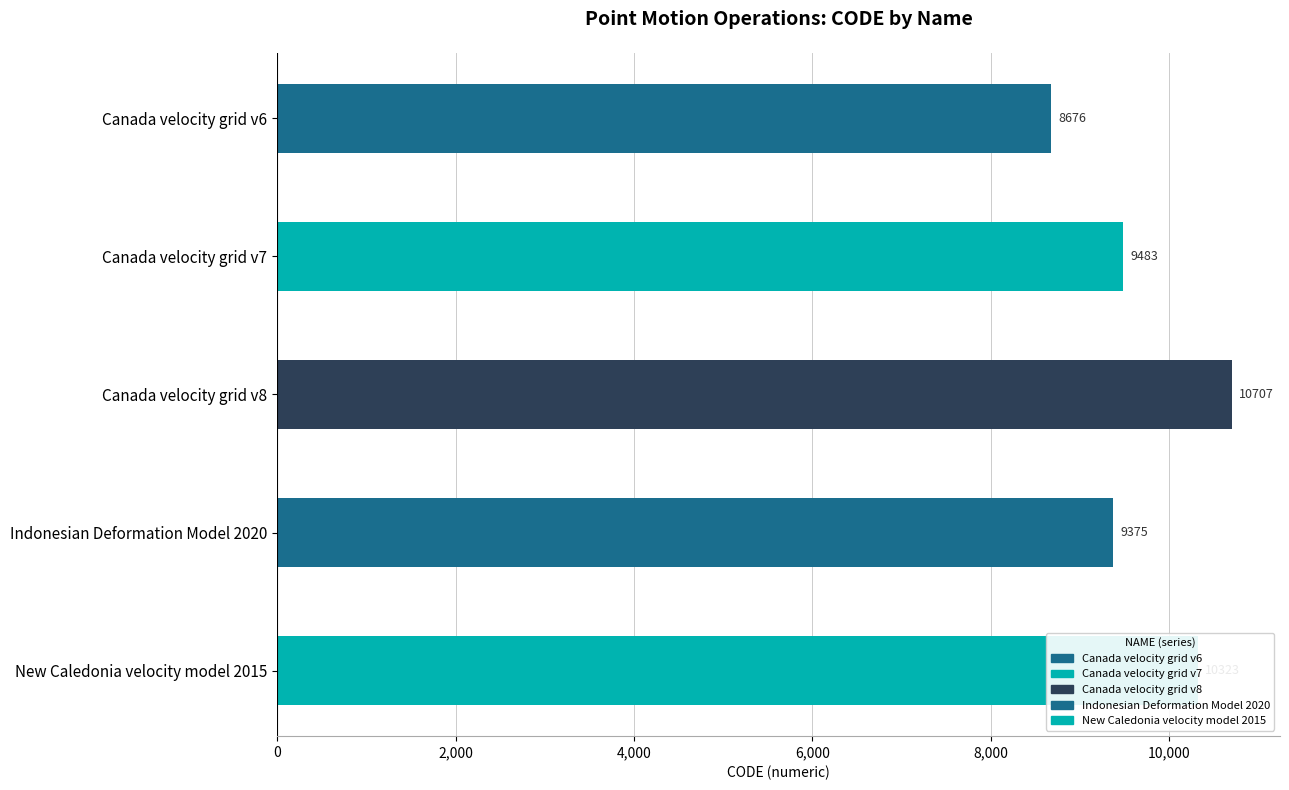

How many data points does each series have?

5